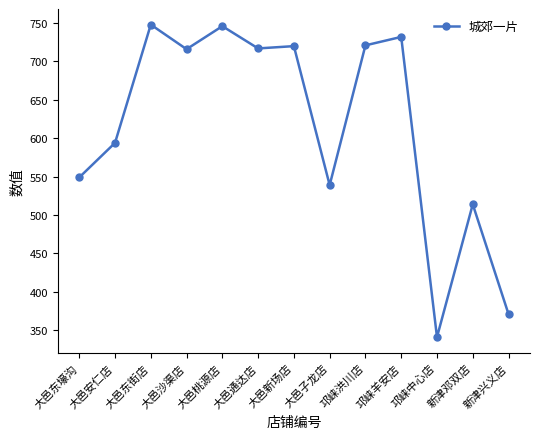

What is the label of the 3rd point from the left?

大邑东街店